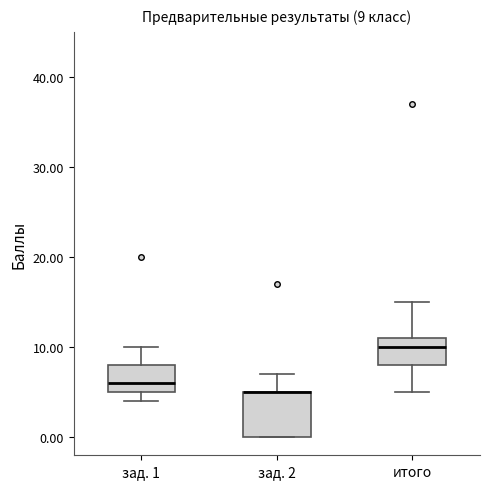

Which box is the tallest, from its lower edge to its upper edge?

зад. 2